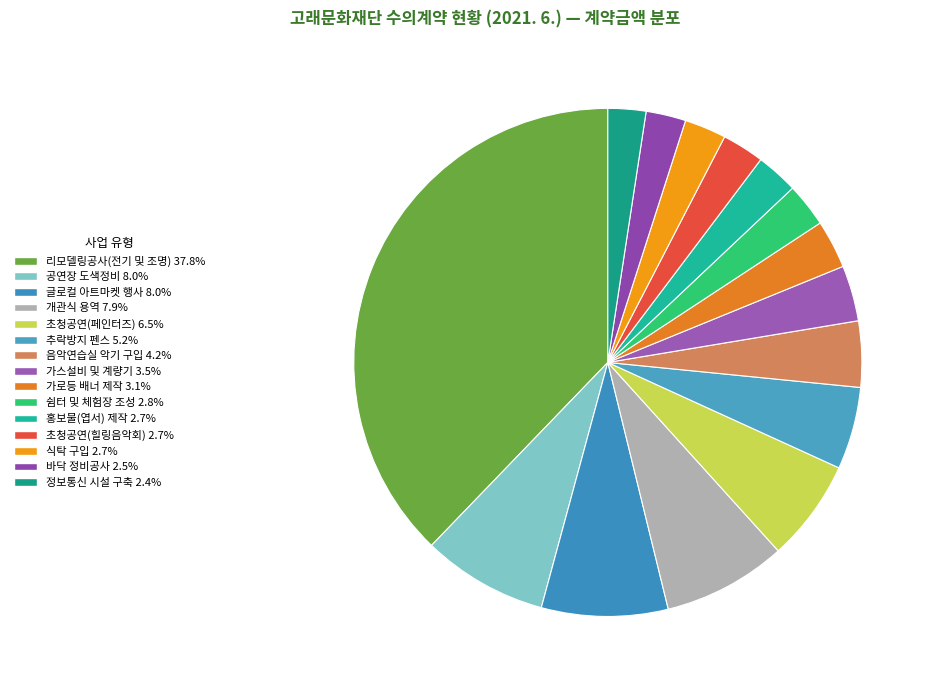

How many slices are in this pie chart?

15